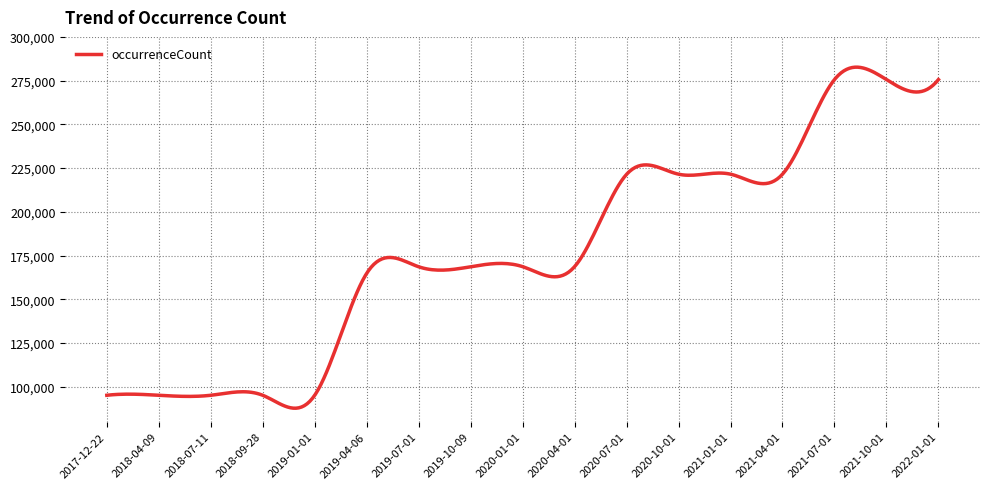

What is the smallest value displayed?

87729.3